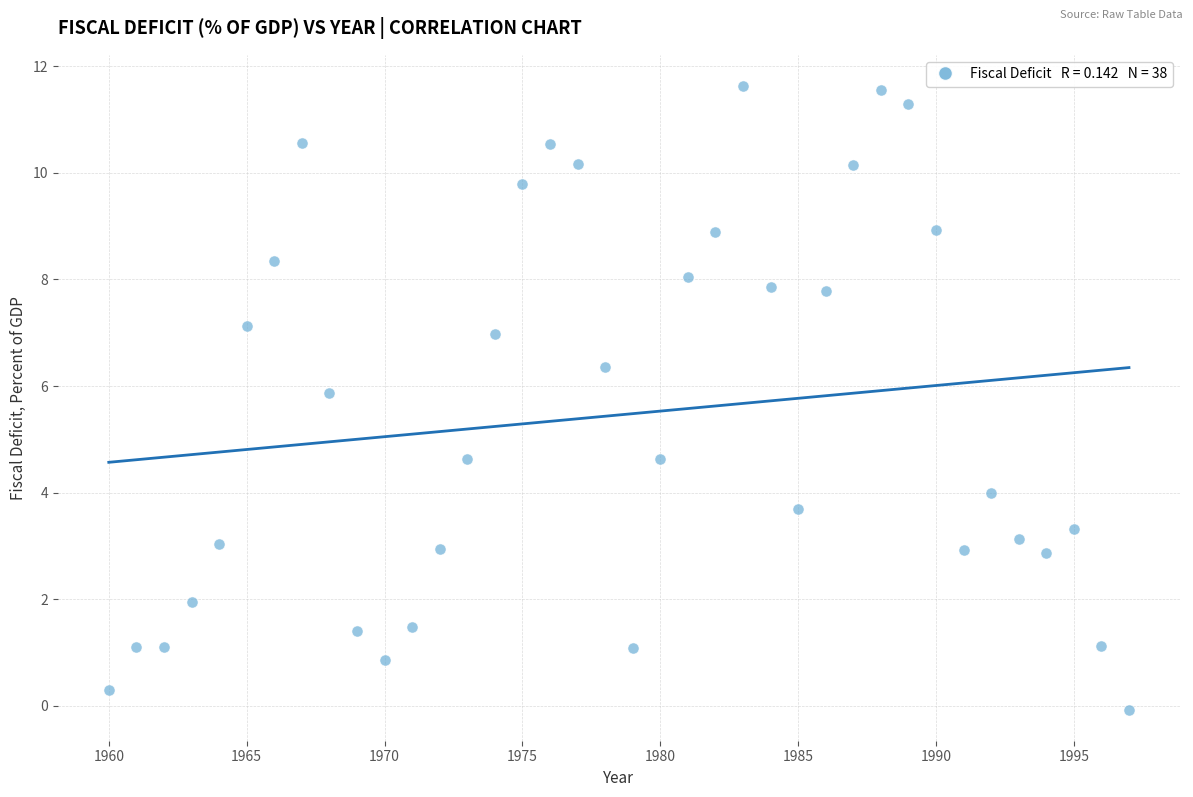

What is the range of Y values (max minus min)?

11.7